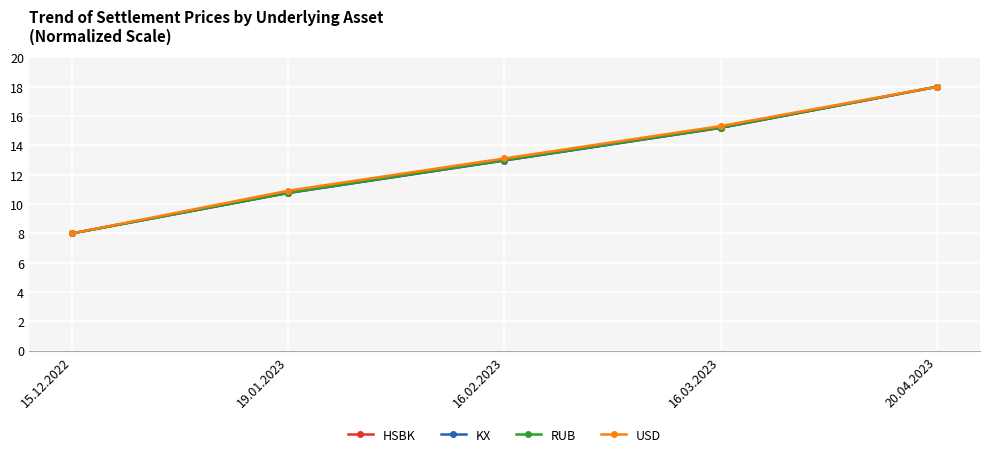

Which category has the highest value across all series?

20.04.2023